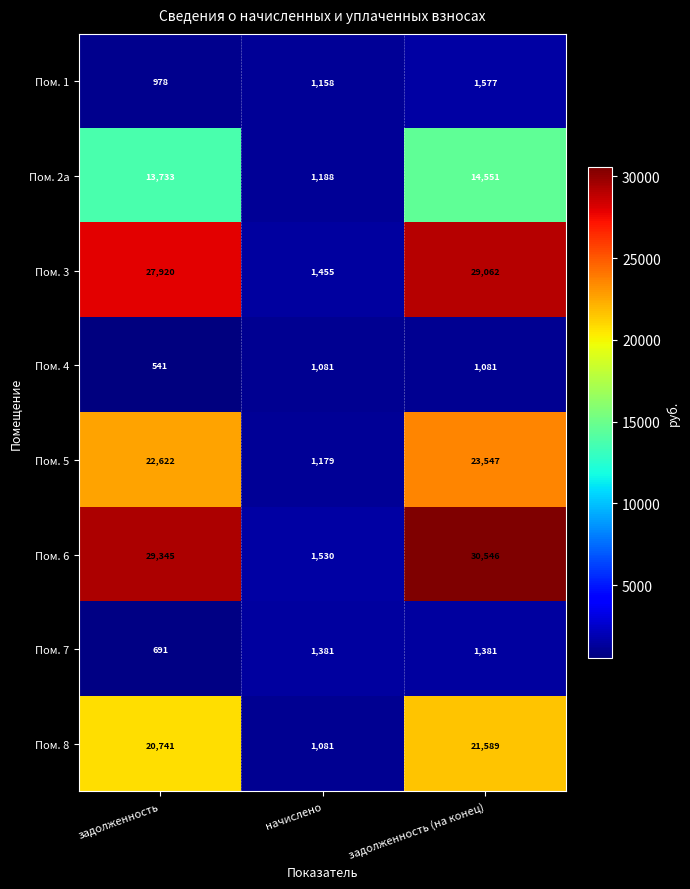

How many data points does each series have?

3